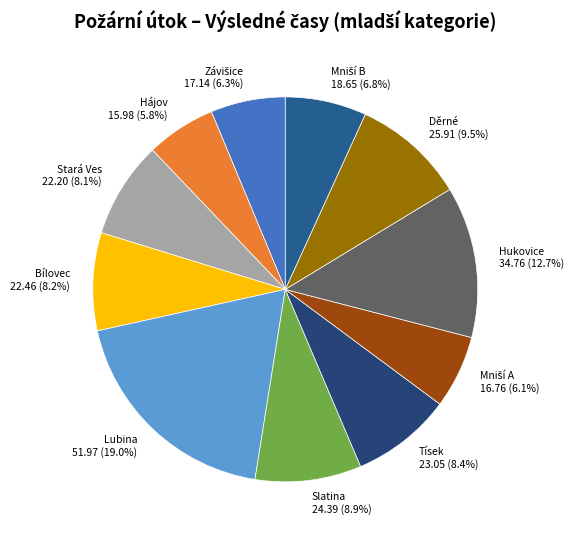

To the nearest percent, what is the average slice percentage?

9%